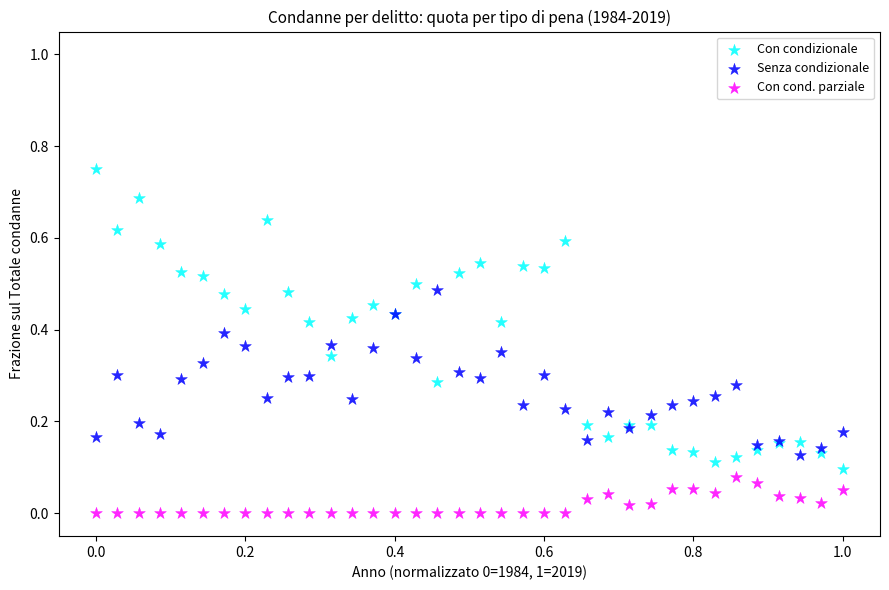

Which series contains the highest Y value?

Con condizionale